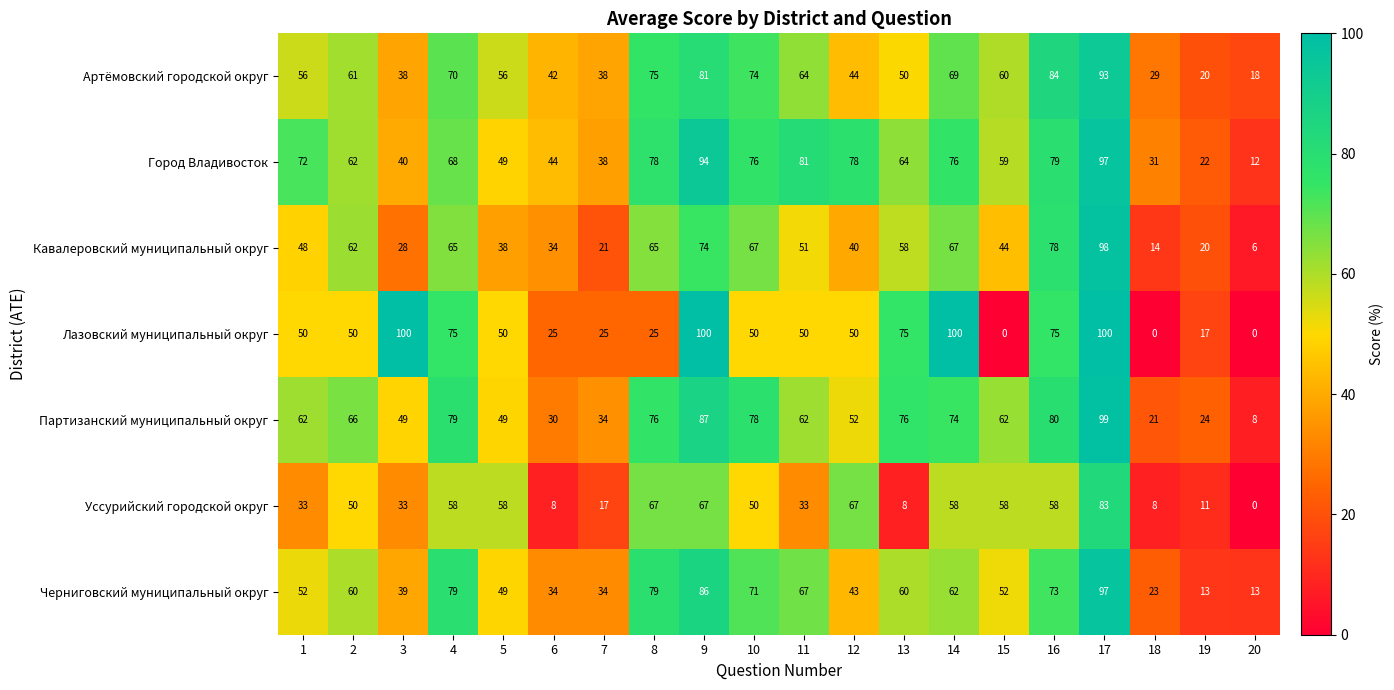

What is the sum of the Уссурийский городской округ values at 12 and 10?

117